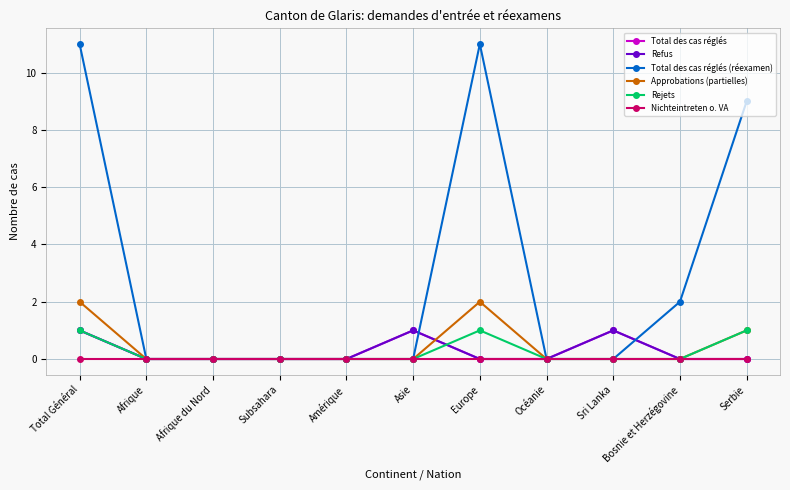

Which series ends up on top after the final intersection of Refus and Rejets?

Rejets